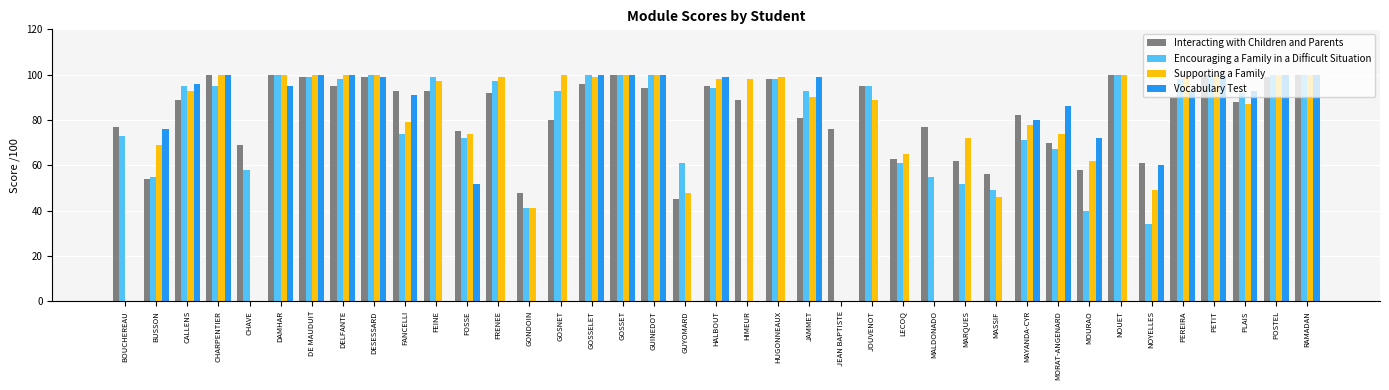

True or false: Interacting with Children and Parents has a value of 18 at MARQUES.

False